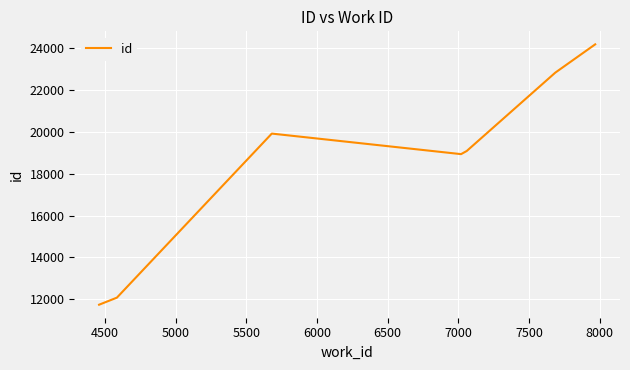

What is the difference between the maximum and minimum values?

12432